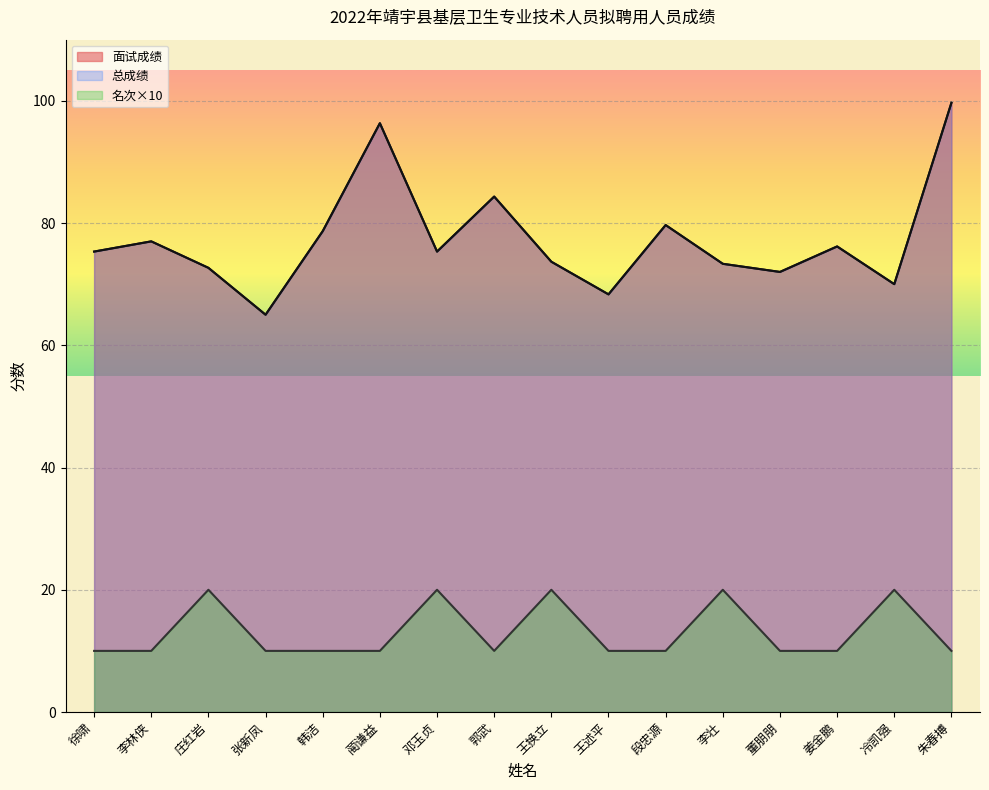

Which series changed the most between 韩洁 and 邓玉贞?

名次